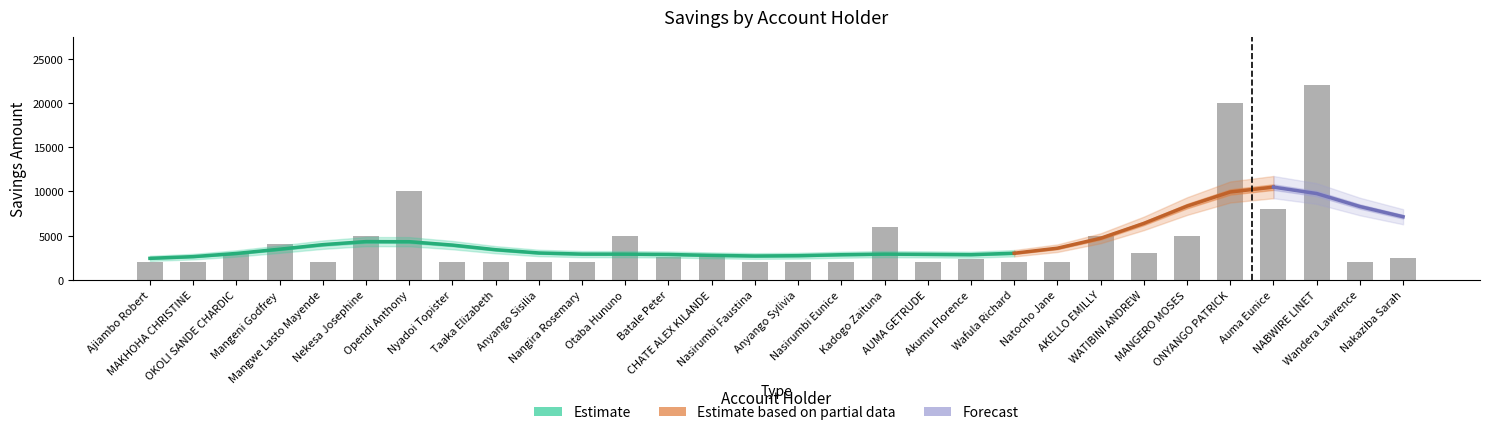

How many groups of bars are there?

30